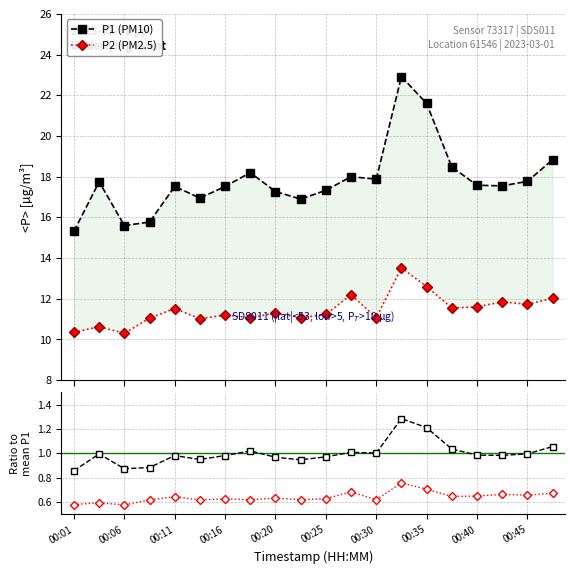

What position from the left is 11?

12